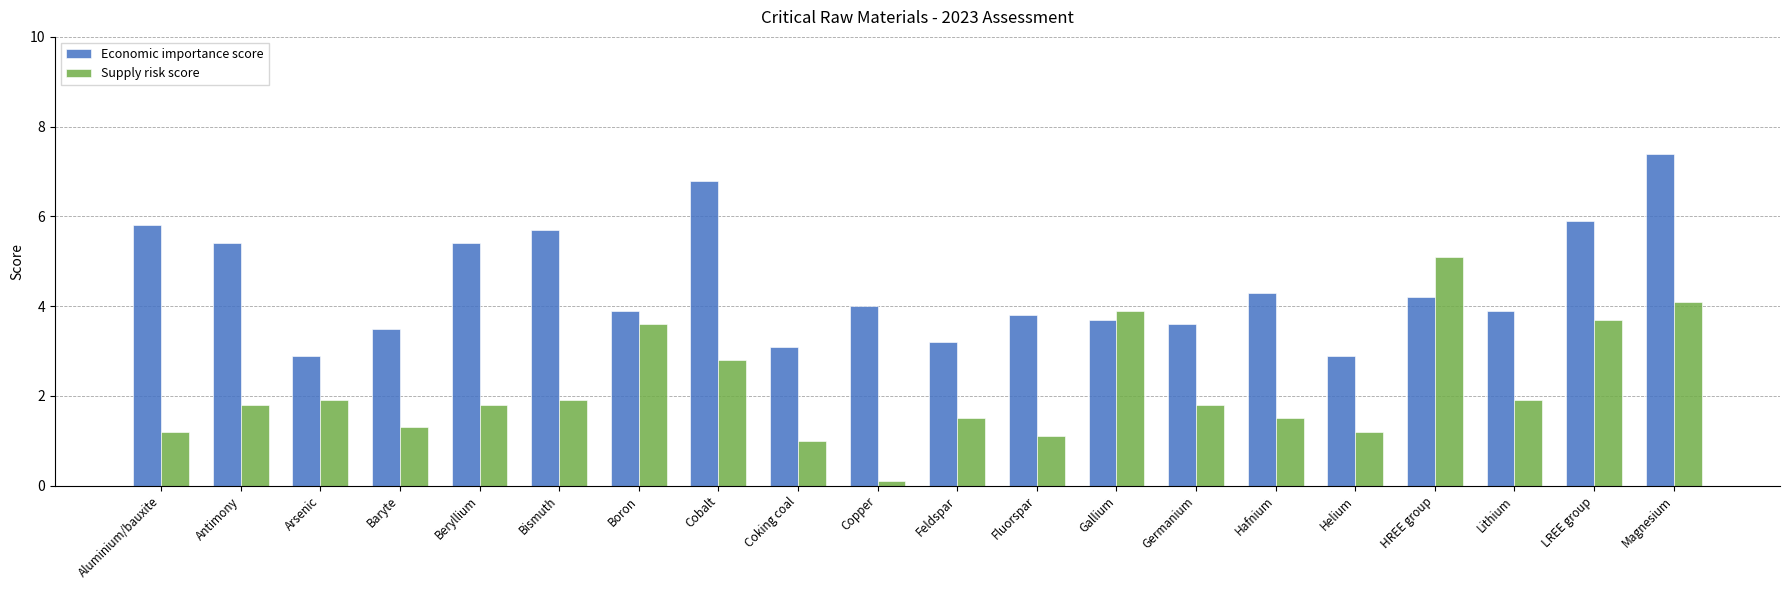

Read the Economic importance score value at Antimony.

5.4